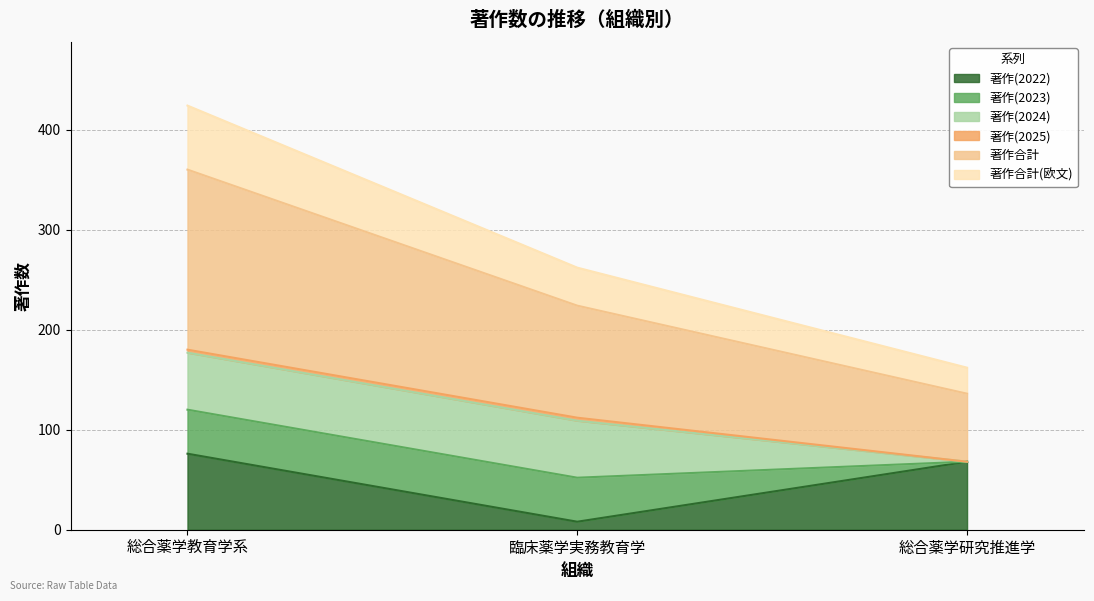

At which category is the sum across all series the highest?

総合薬学教育学系